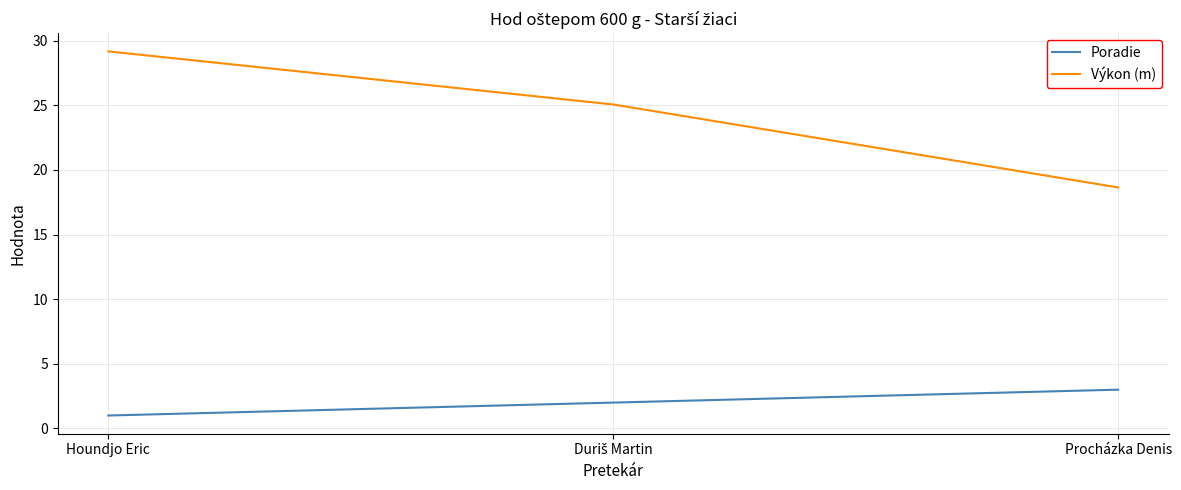

Between Houndjo Eric and Procházka Denis, which series saw the biggest shift?

Výkon (m)